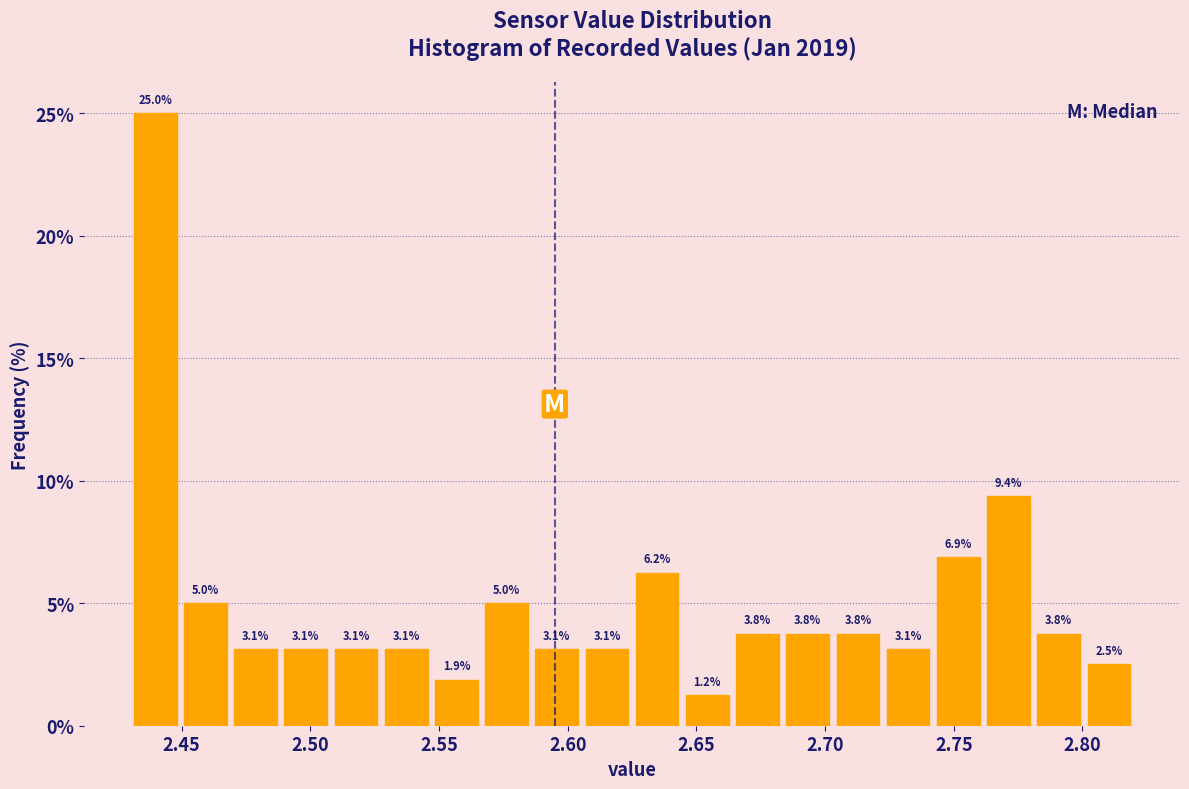

Around what value on the x-axis is the tallest bar? Give the approximate position of its centre, as read against the axis.

2.440